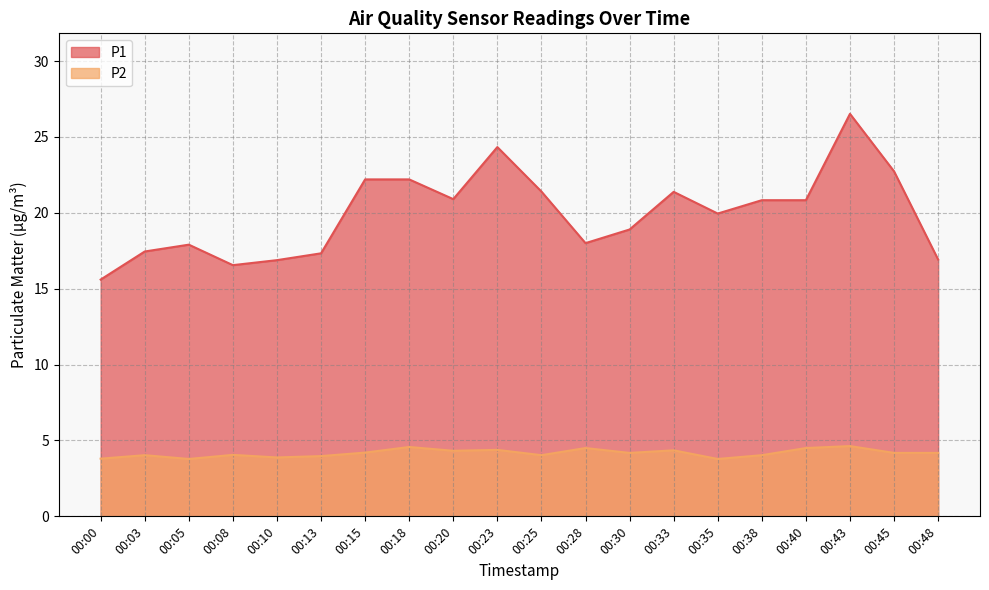

True or false: P1 has more than 0 interior local peaks.

True